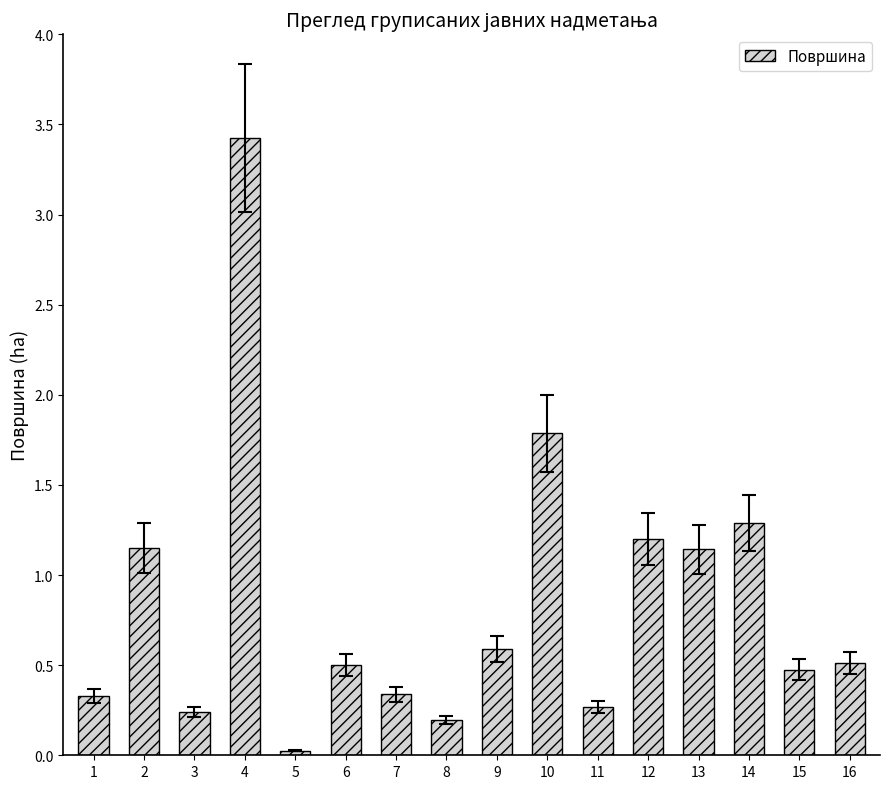

Are the bars grouped side by side (vs. stacked)?

No